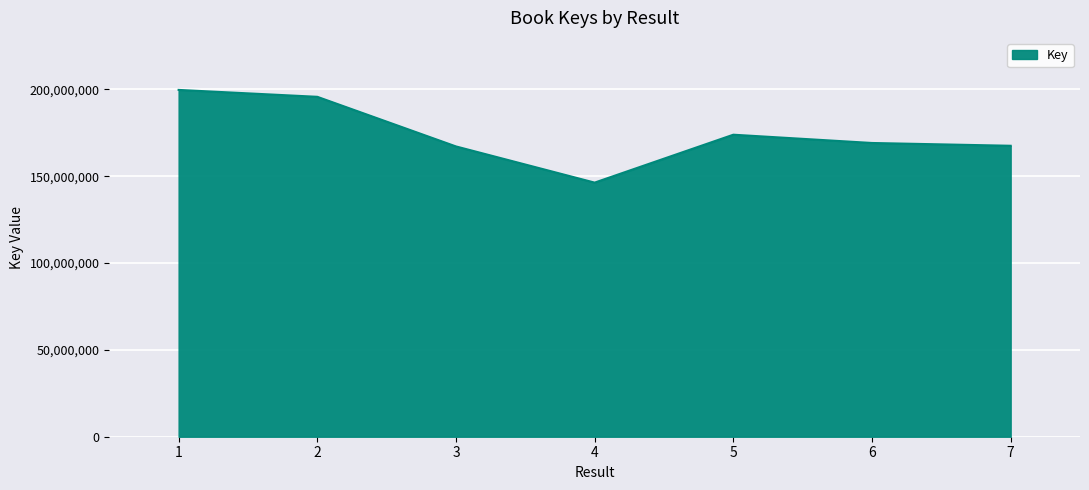

The value at 6 is 277808082. True or false?

False